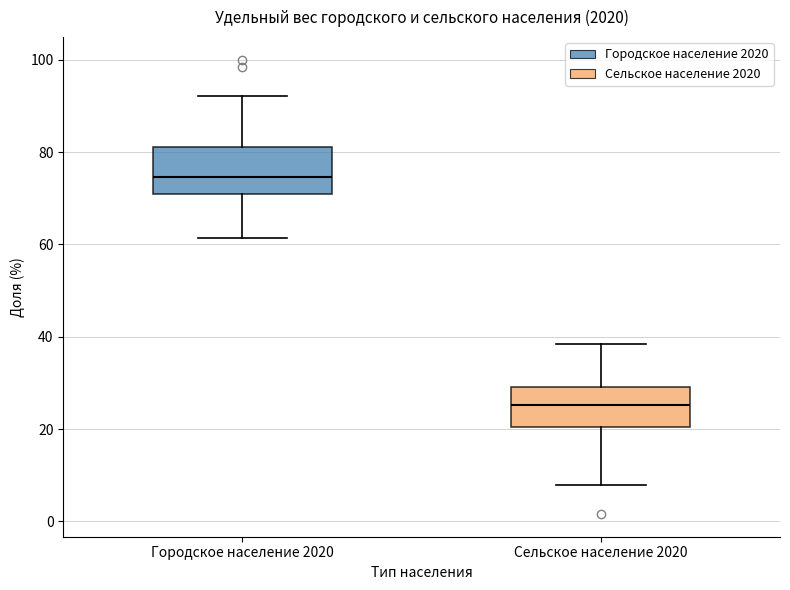

Reading left to right, read every box against the y-axis: the position of its median line, the range the box covers, and the ends of its whiskers. The values are not printed on the chart, so give them approximately, as read against the axis.

Городское население 2020: median 74, box 70 to 82, whiskers 62 to 92
Сельское население 2020: median 26, box 20 to 30, whiskers 8 to 38